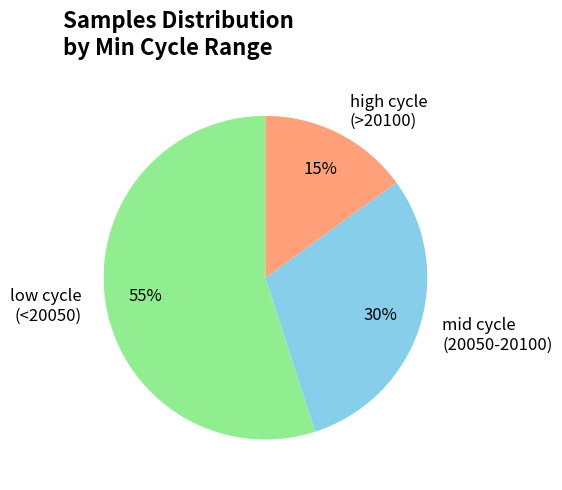

Which category has the biggest portion of the pie?

low cycle (<20050)